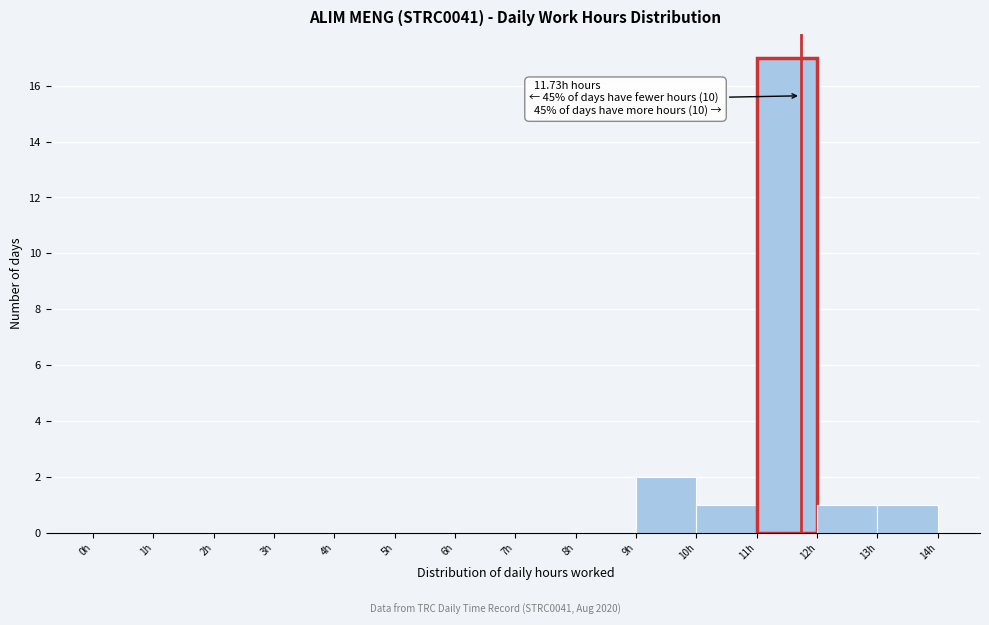

Which range on the x-axis has the tallest bar?

11 to 12